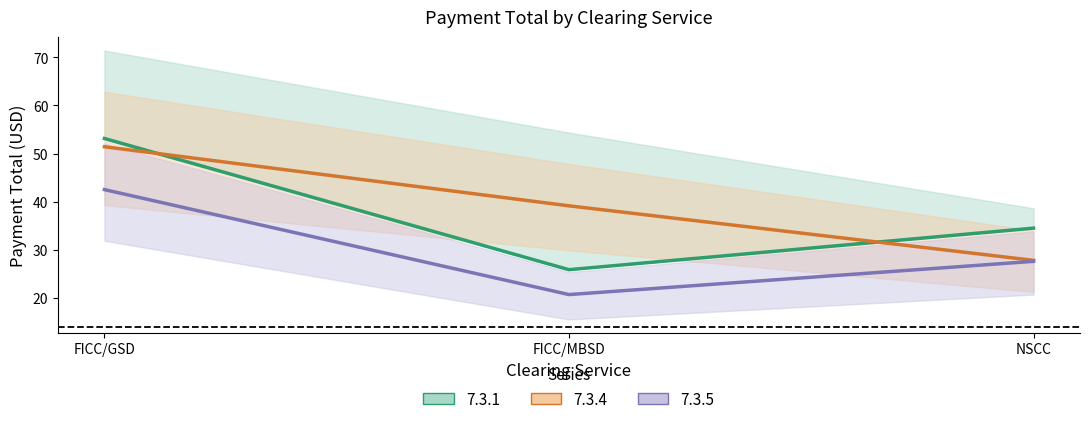

True or false: 7.3.4 has a value of 45.0 at NSCC.

False